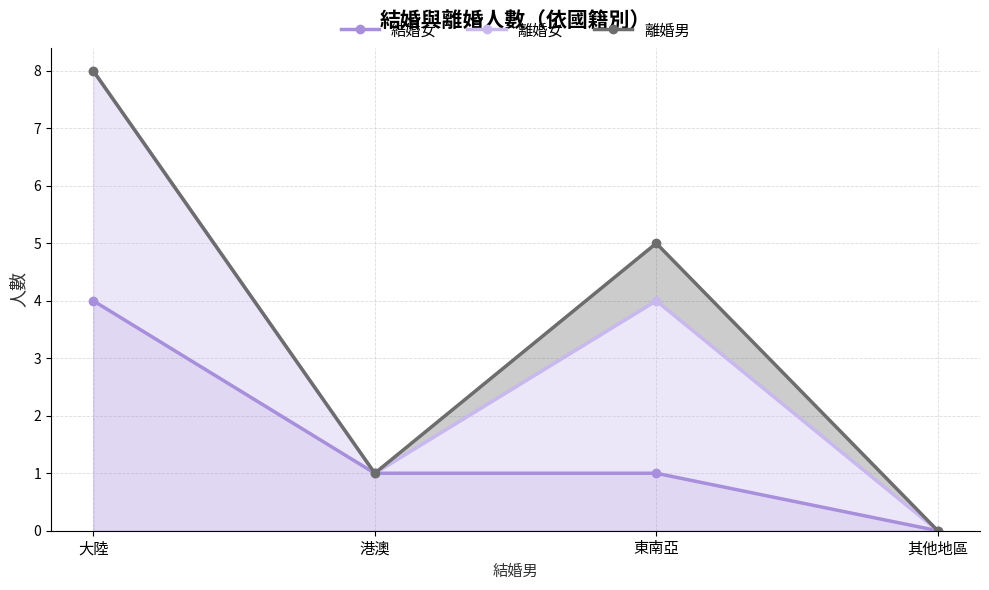

Reading left to right, transcribe all the data shown in this chart.

結婚女: 大陸=4	港澳=1	東南亞=1	其他地區=0
離婚女: 大陸=8	港澳=1	東南亞=4	其他地區=0
離婚男: 大陸=8	港澳=1	東南亞=5	其他地區=0